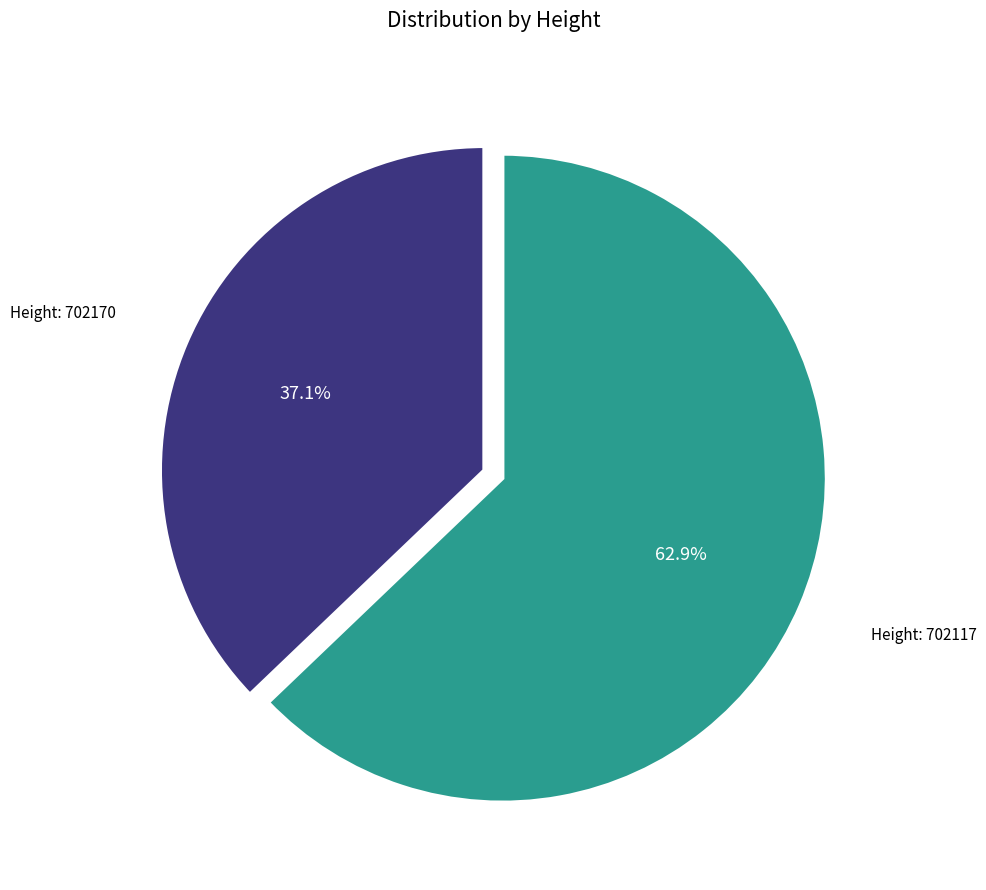

To the nearest percent, what is the average slice percentage?

50%